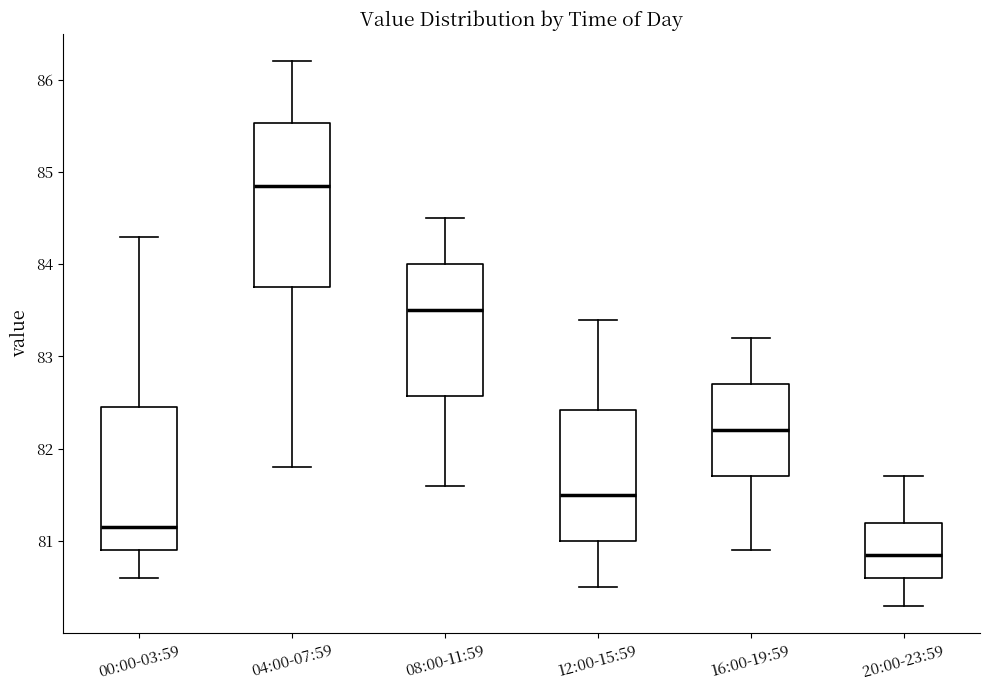

Which box is the tallest, from its lower edge to its upper edge?

04:00-07:59